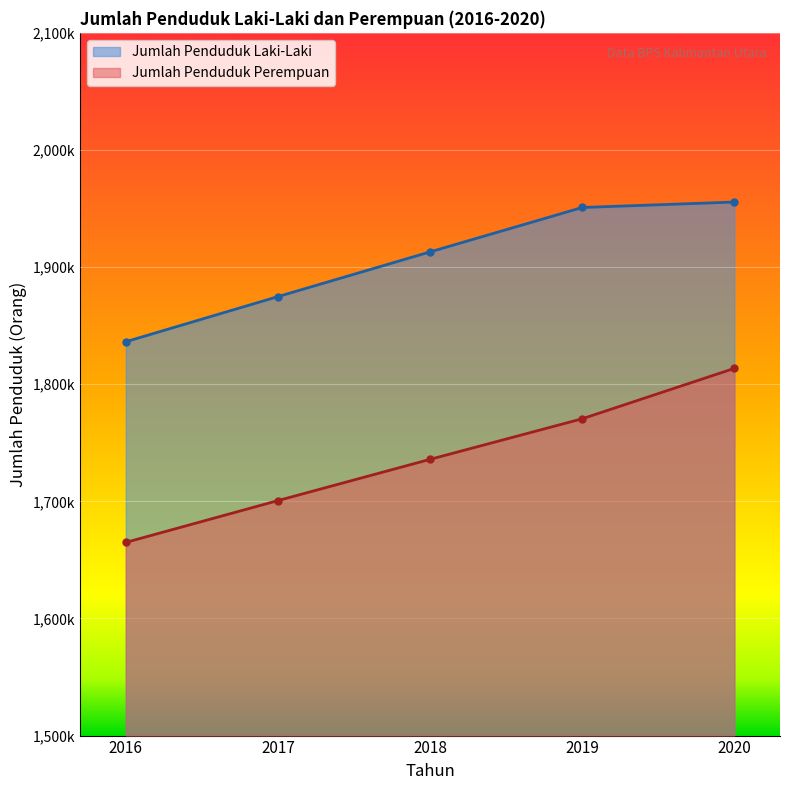

Rank the series by their average value, from lowest to highest.

Jumlah Penduduk Perempuan, Jumlah Penduduk Laki-Laki